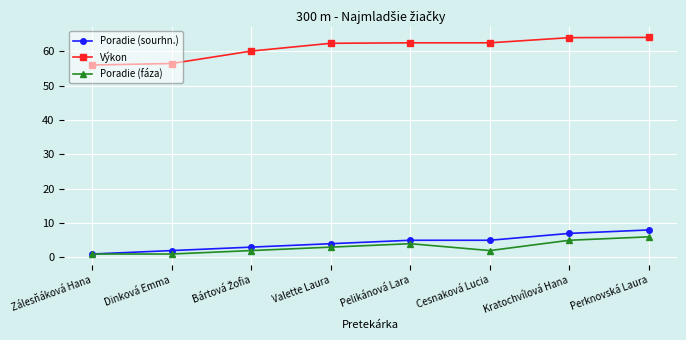

The Výkon series shows 36.6 at Cesnaková Lucia. True or false?

False